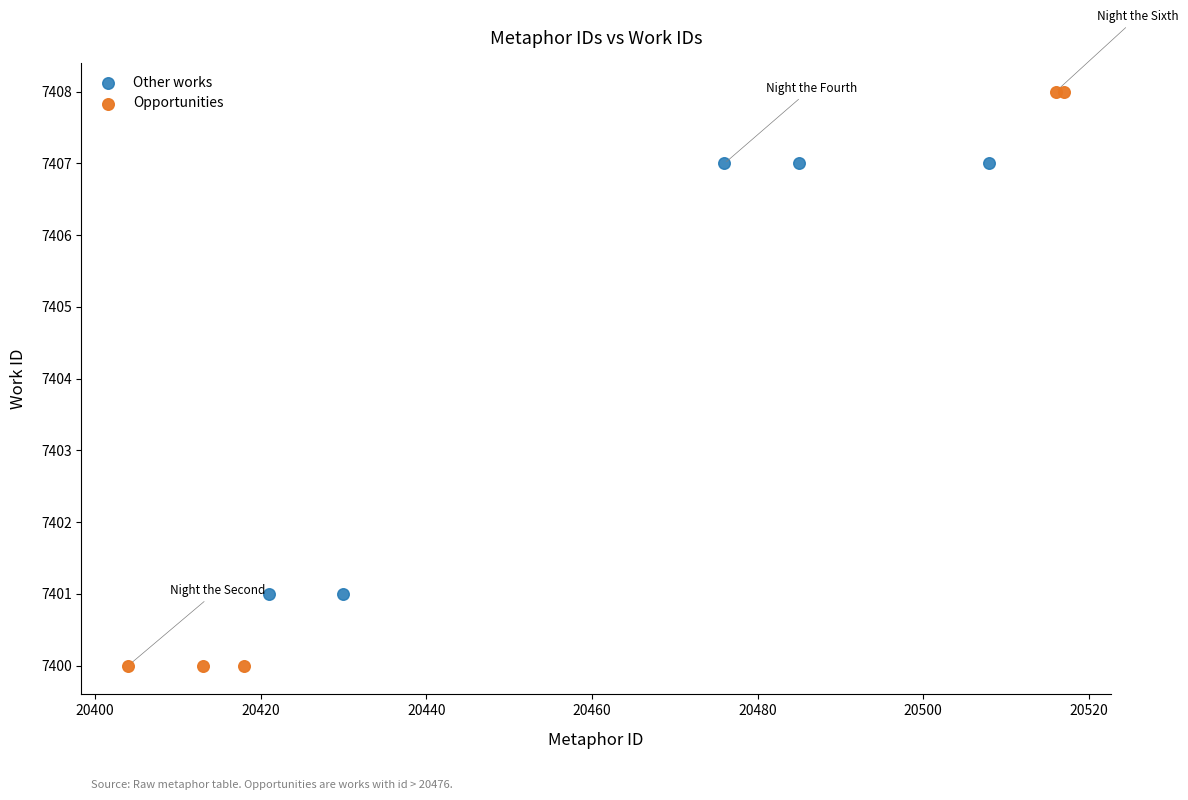

Which series has the widest spread of Y values?

Opportunities